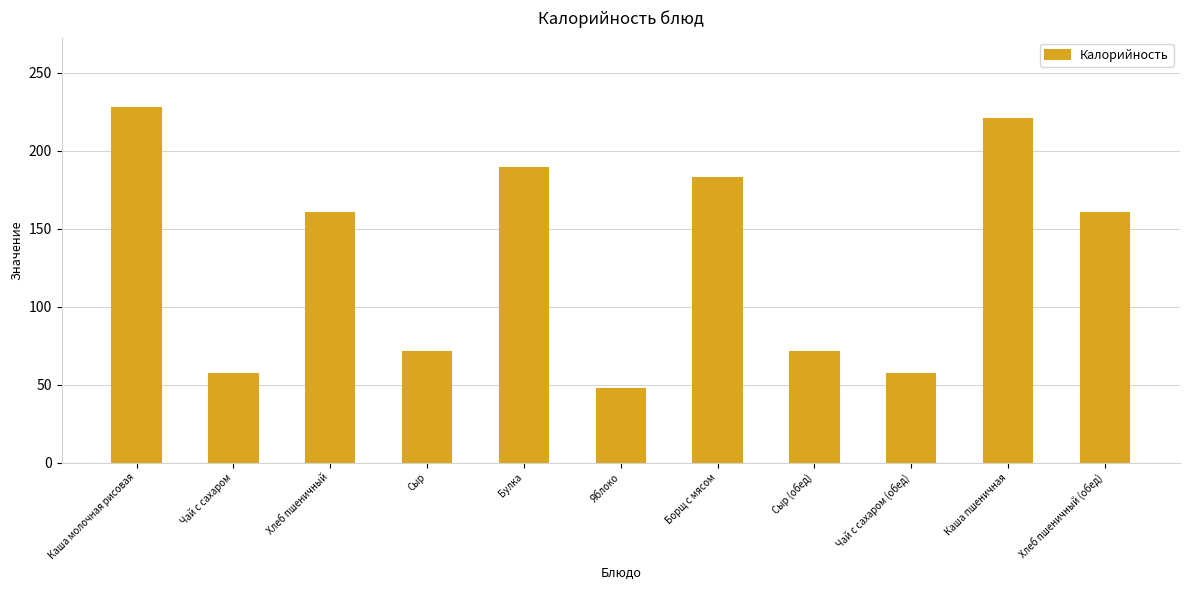

Is it true that the value at Каша молочная рисовая is 227.0?

True